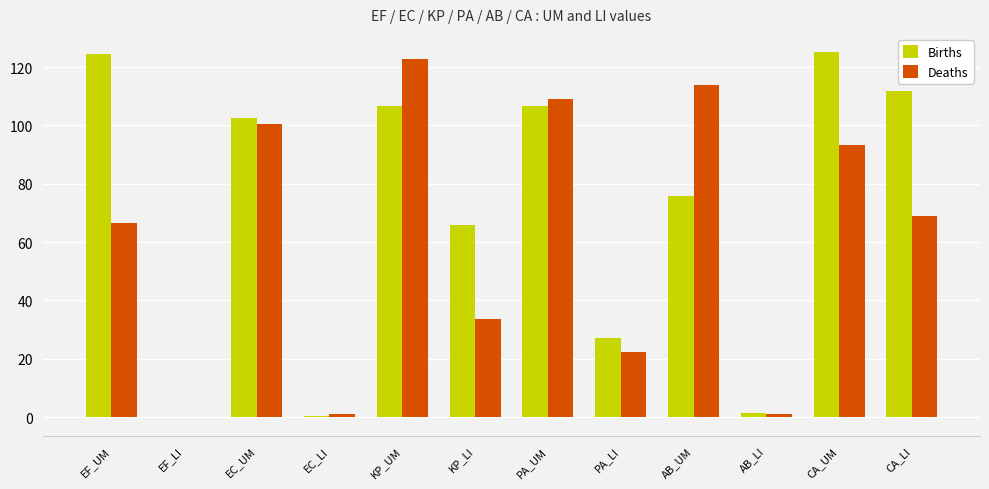

Which category has the highest value in the Deaths series?

KP_UM